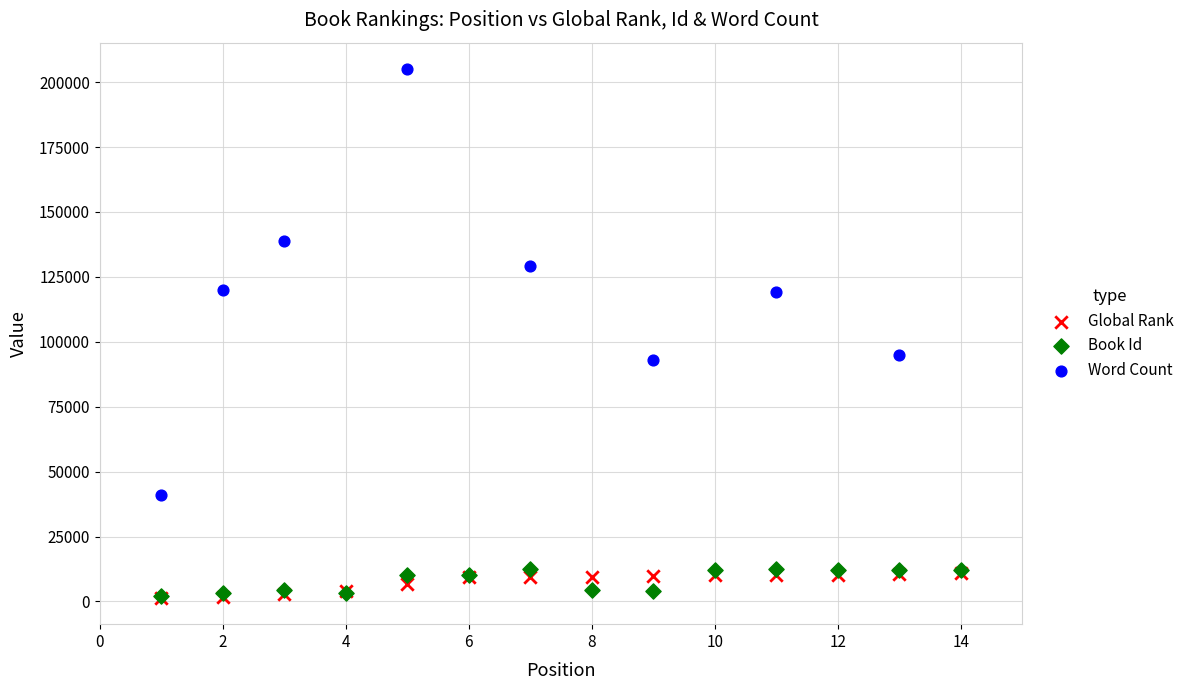

Which series has the largest Y range (max minus min)?

Word Count